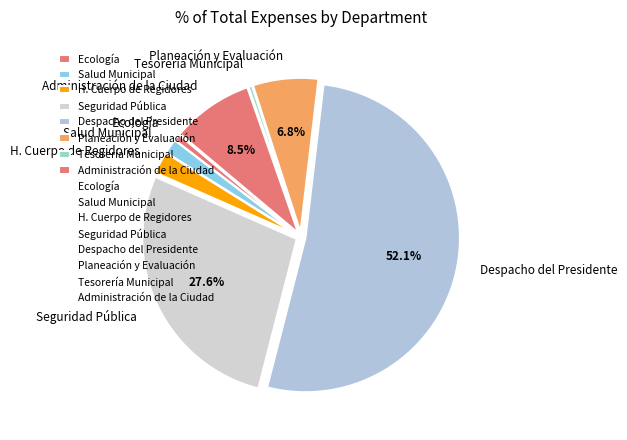

Which slice is the largest?

Despacho del Presidente